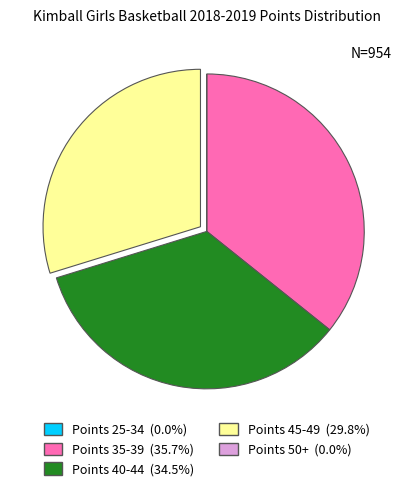

Is there a majority slice in this chart?

No